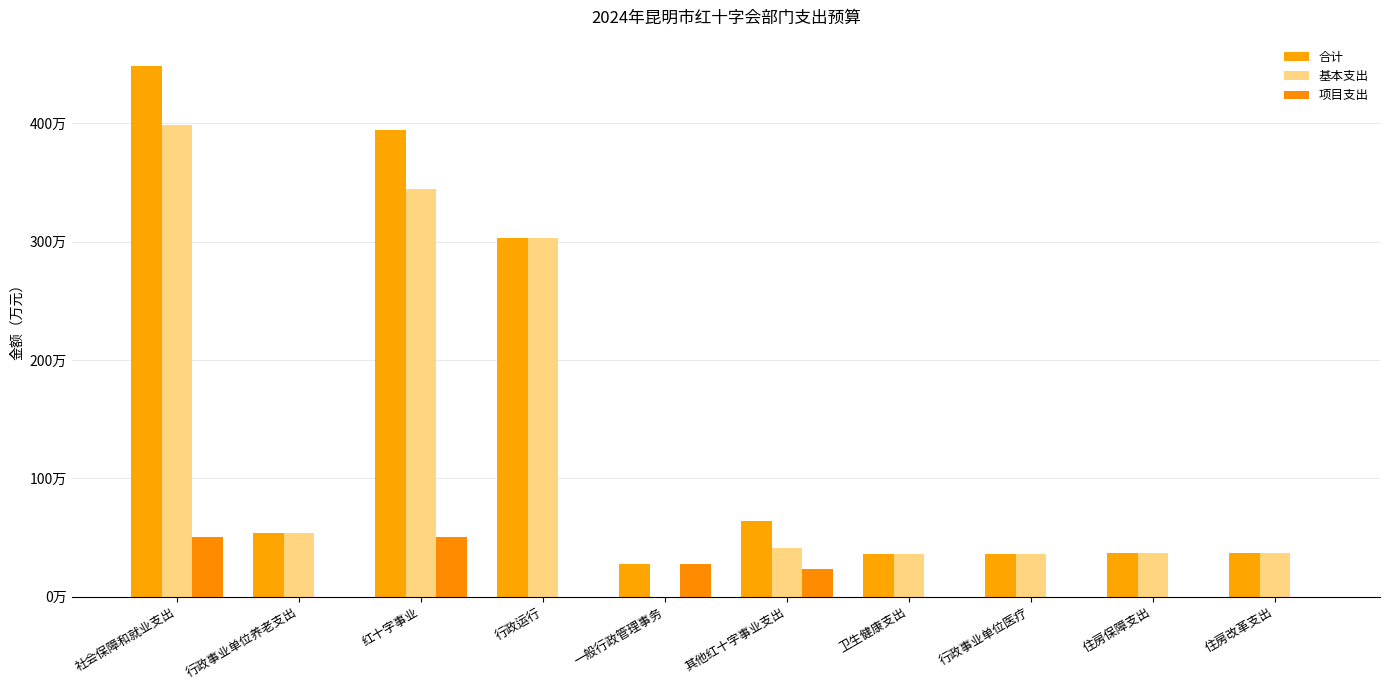

Reading left to right, list all the values displayed in this chart.

合计: 4484039.1	540560.0	3943479.1	3030082.2	270800.0	642596.9	357856.0	357856.0	368800.0	368800.0
基本支出: 3984039.1	540560.0	3443479.1	3030082.2	0.0	413396.9	357856.0	357856.0	368800.0	368800.0
项目支出: 500000.0	0.0	500000.0	0.0	270800.0	229200.0	0.0	0.0	0.0	0.0